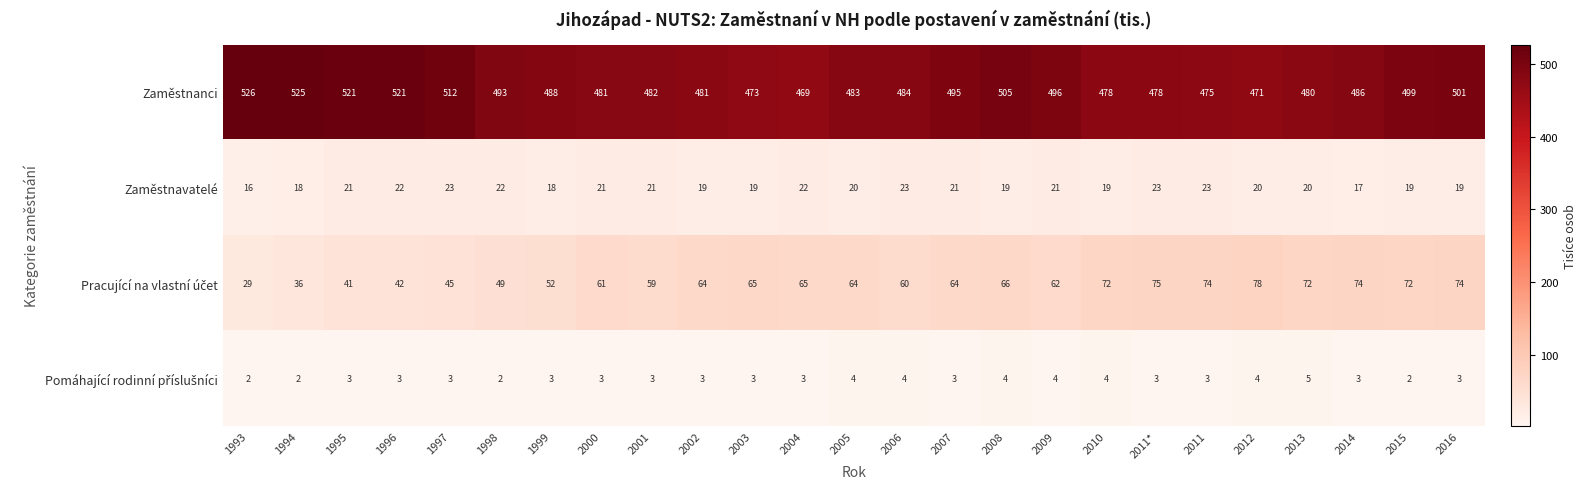

What is the difference between the maximum and second lowest values in the Zaměstnavatelé series?

6